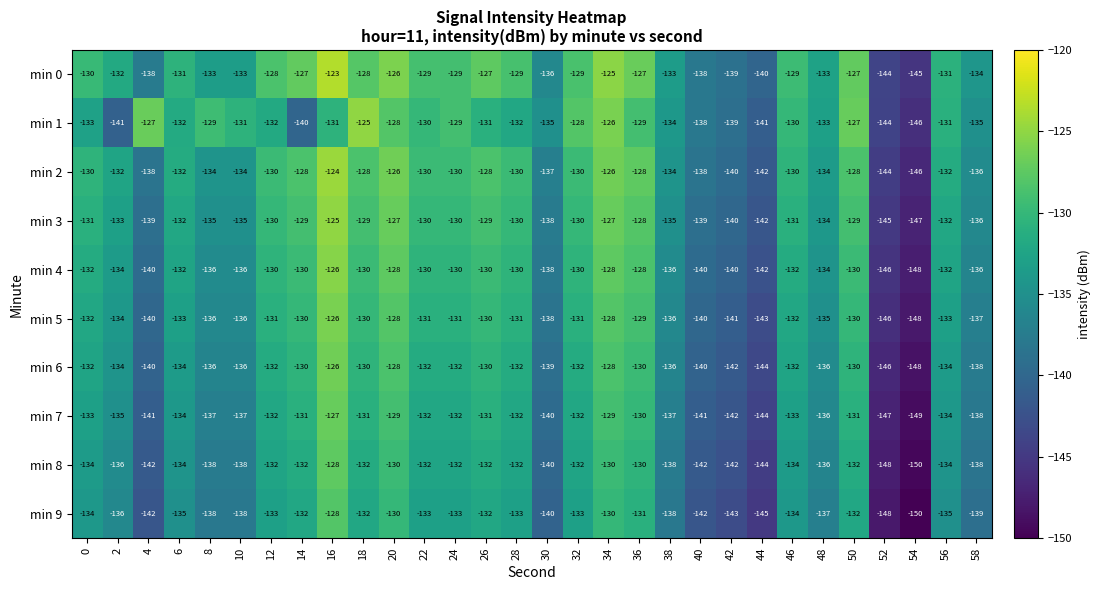

What is the minimum value for min 9?

-150